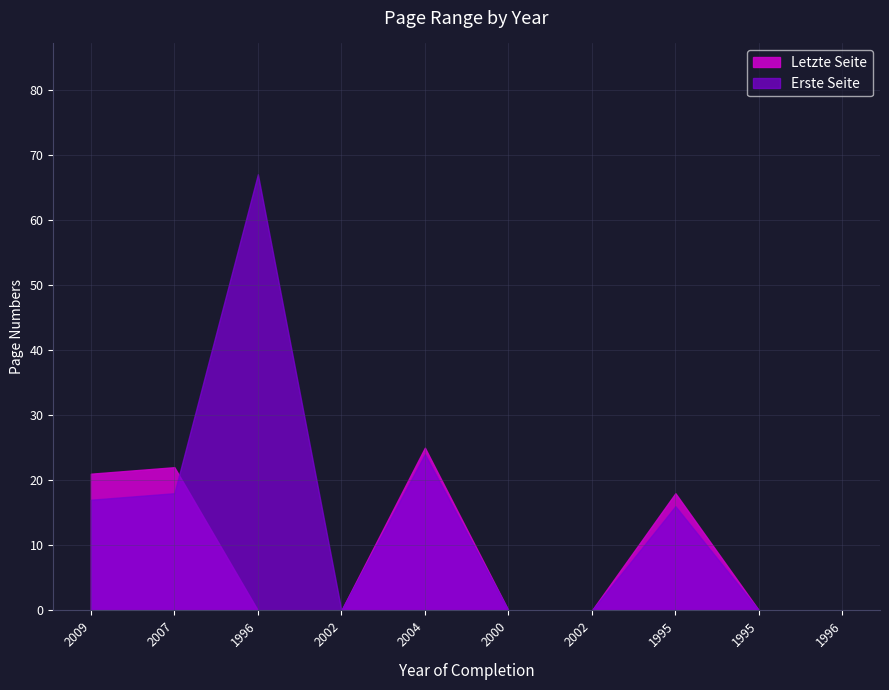

Reading right to left, what are all the values shown in this chart?

Erste Seite: 0	0	16	0	0	24	0	67	18	17
Letzte Seite: 0	0	18	0	0	25	0	0	22	21